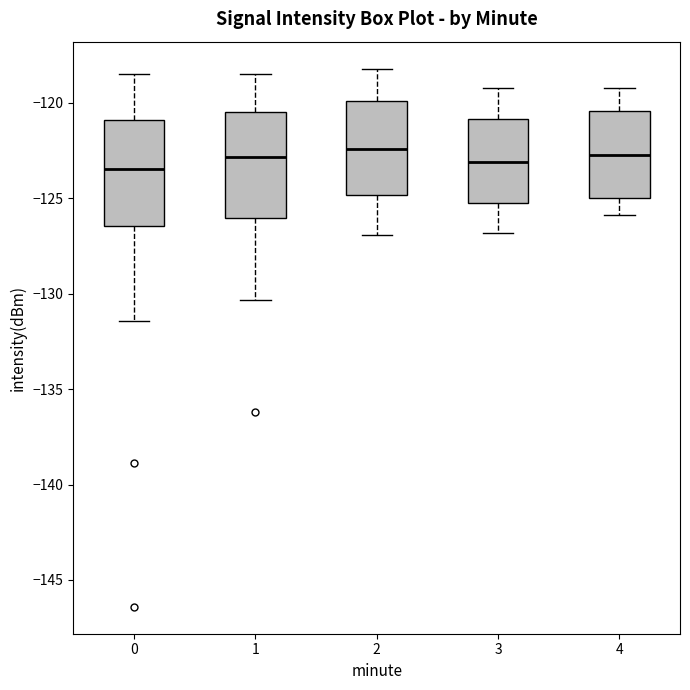

Reading left to right, read every box against the y-axis: the position of its median line, the range the box covers, and the ends of its whiskers. The values are not printed on the chart, so give them approximately, as read against the axis.

0: median -123.5, box -126.5 to -121.0, whiskers -131.5 to -118.5
1: median -123.0, box -126.0 to -120.5, whiskers -130.5 to -118.5
2: median -122.5, box -125.0 to -120.0, whiskers -127.0 to -118.0
3: median -123.0, box -125.0 to -121.0, whiskers -127.0 to -119.0
4: median -122.5, box -125.0 to -120.5, whiskers -126.0 to -119.0